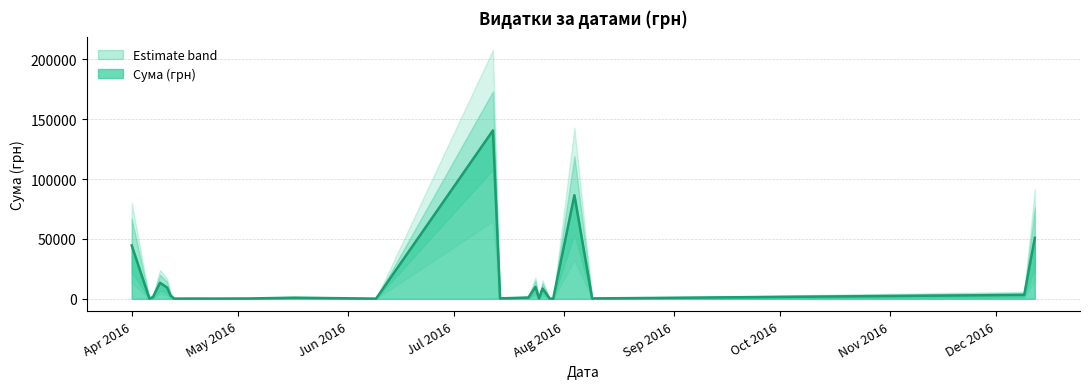

Is it true that the value at 33 is 7951.7?

False